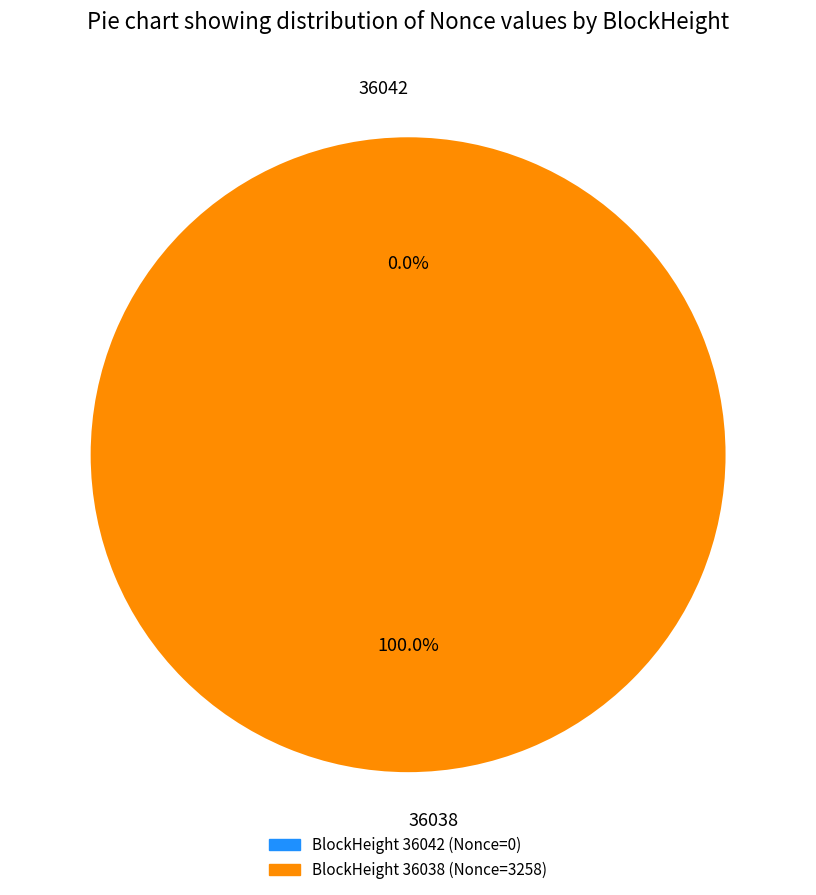

Which category has the biggest portion of the pie?

36038